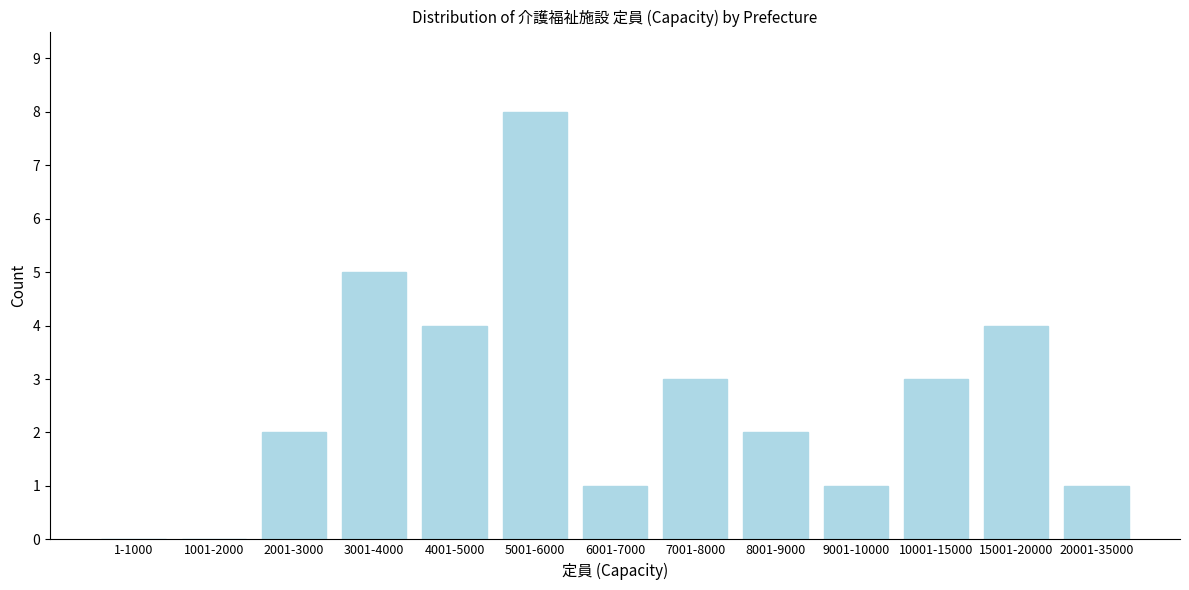

Reading left to right, what are all the values shown in this chart?

1-1000=0	1001-2000=0	2001-3000=2	3001-4000=5	4001-5000=4	5001-6000=8	6001-7000=1	7001-8000=3	8001-9000=2	9001-10000=1	10001-15000=3	15001-20000=4	20001-35000=1